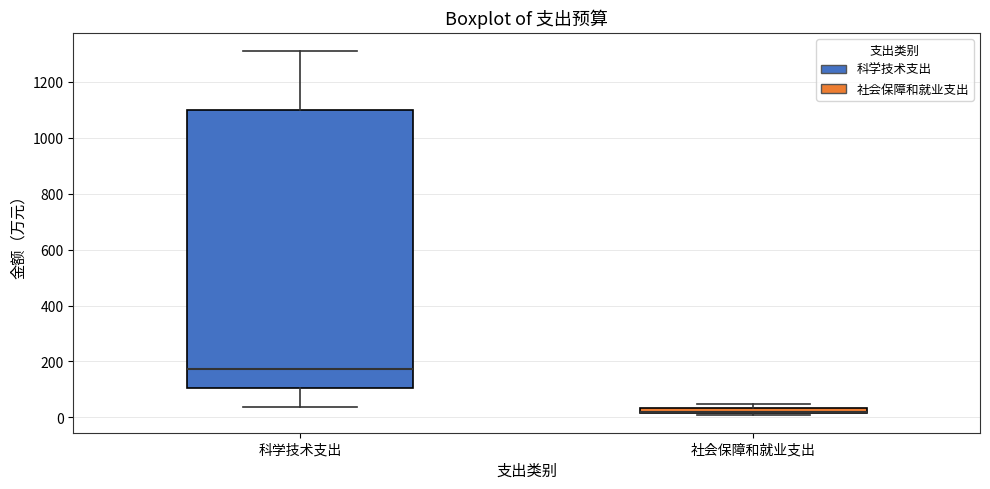

Comparing the boxes themselves (not the whiskers), which one is the tallest?

科学技术支出